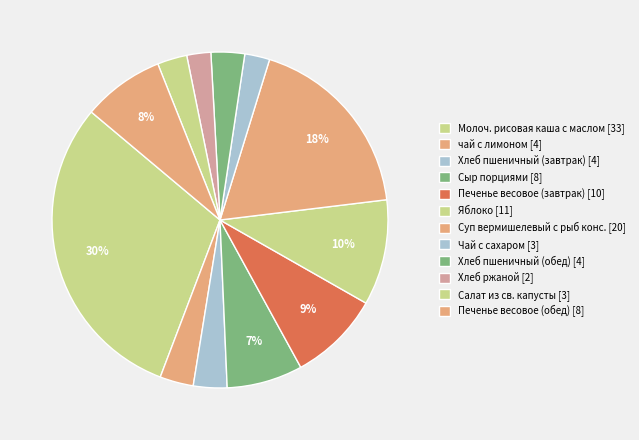

Is Сыр порциями the majority of the pie?

No